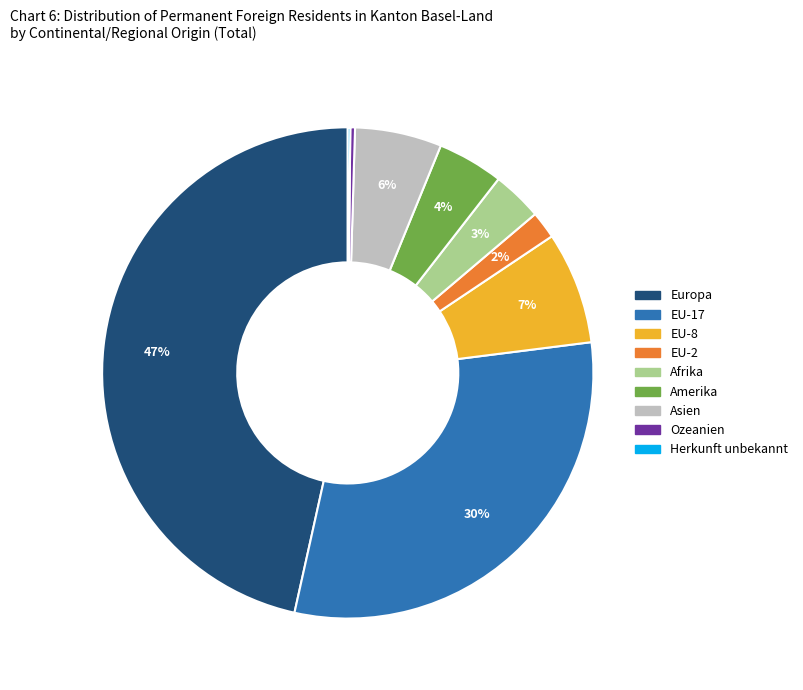

Is there a majority slice in this chart?

No